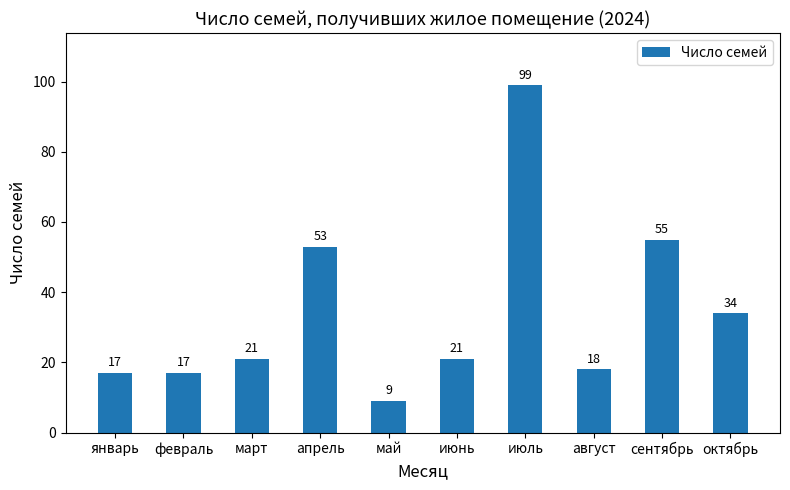

Are the bars grouped side by side (vs. stacked)?

No